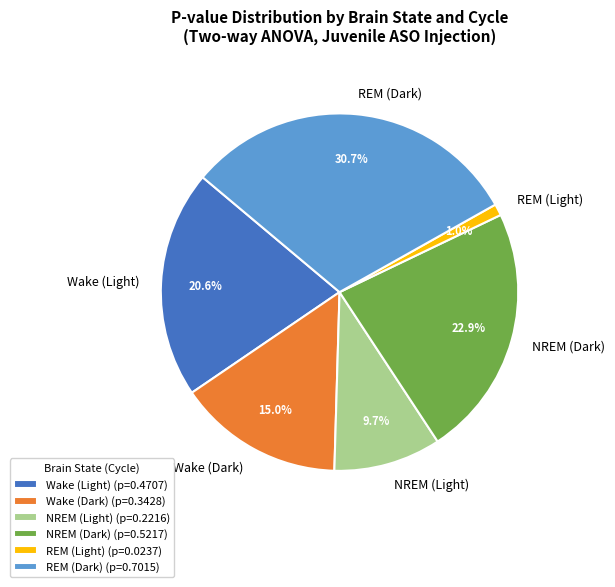

Is there any slice that represents more than half of the pie?

No